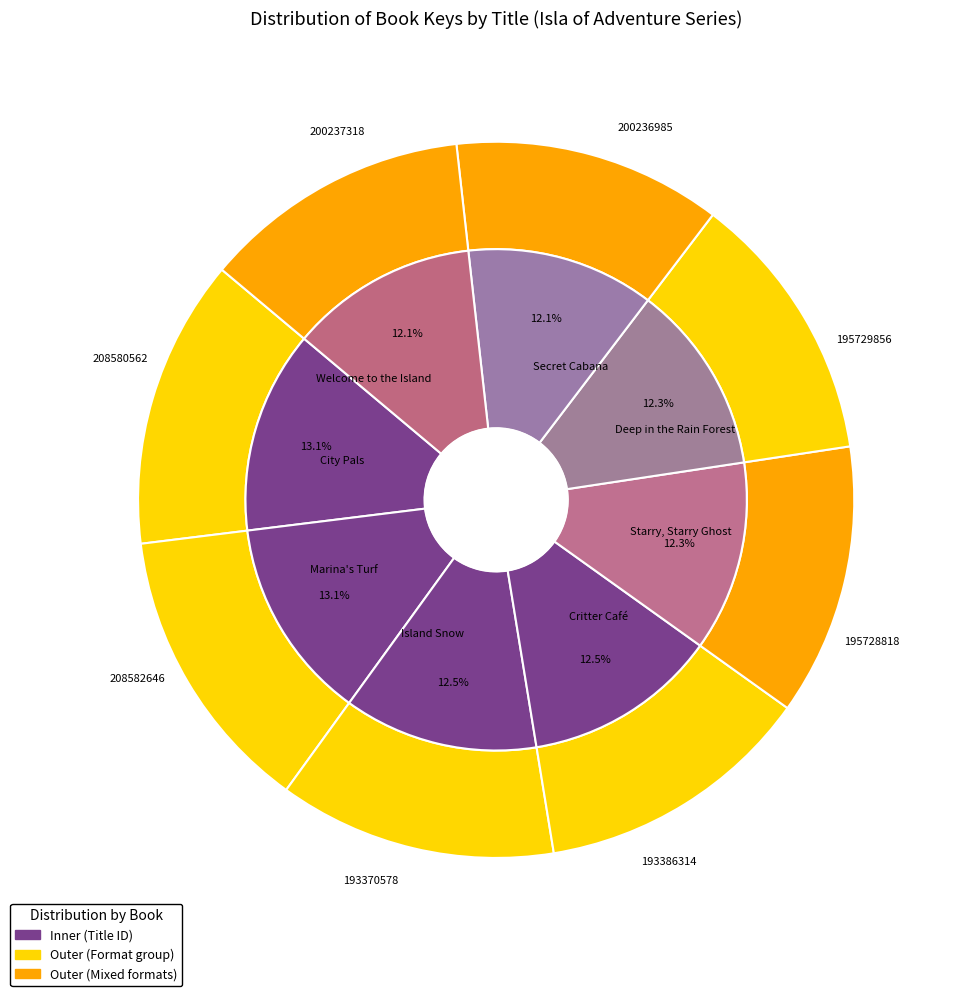

What is the total percentage of Secret Cabana and City Pals?

25.2%